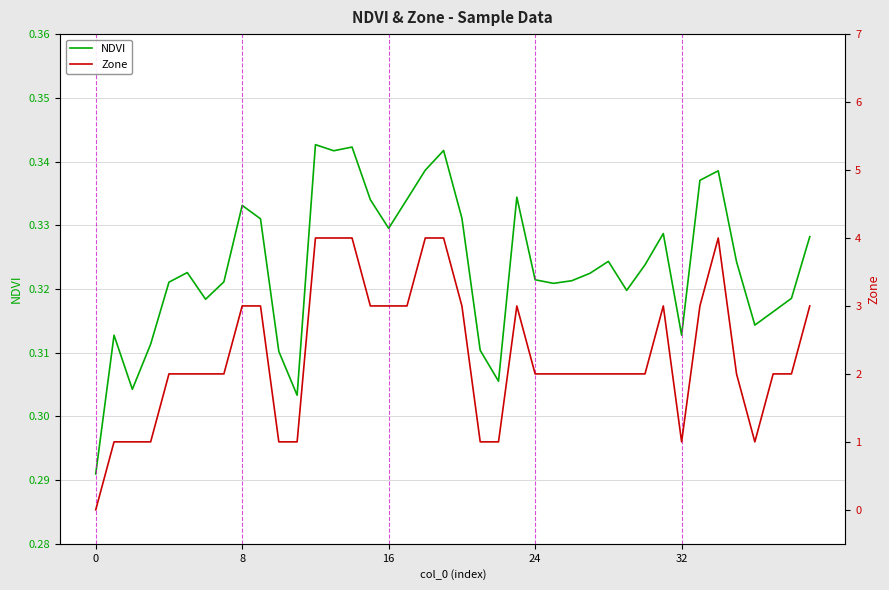

At how many categories does at least one series exceed 0?

40